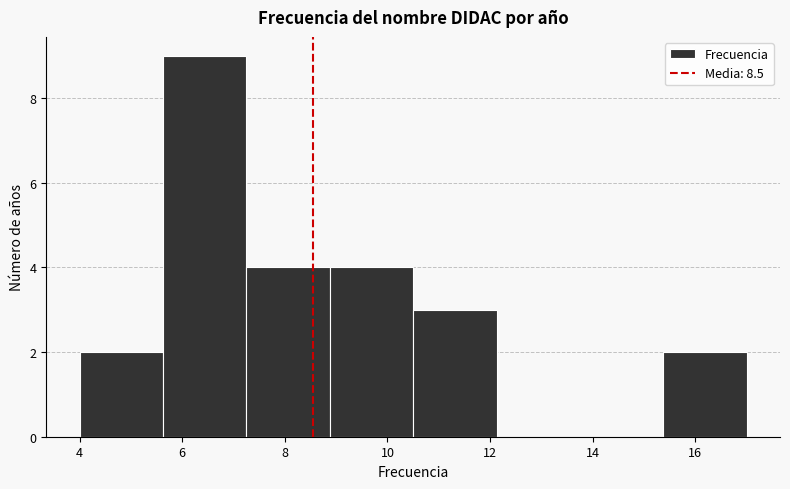

How tall is the bar that spans 15.4 to 17.0 on the x-axis? Neither the bar edges nor the heights are printed on the chart, so give them approximately, as read against the axes.

2